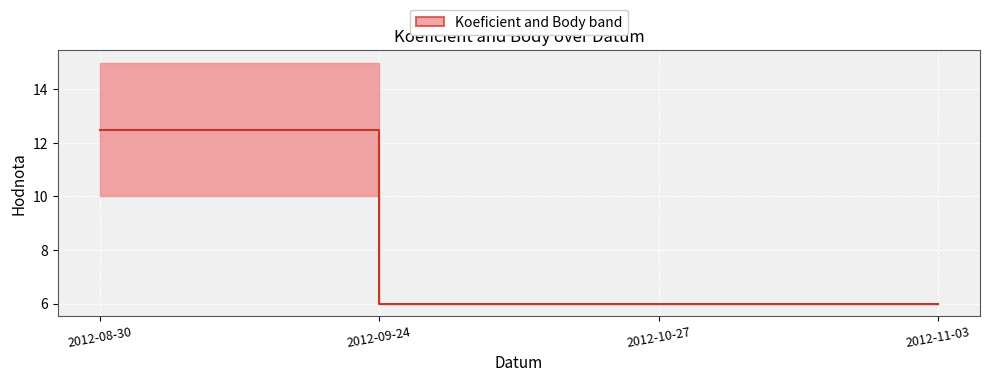

What is the value of the 3rd point from the left?

6.0